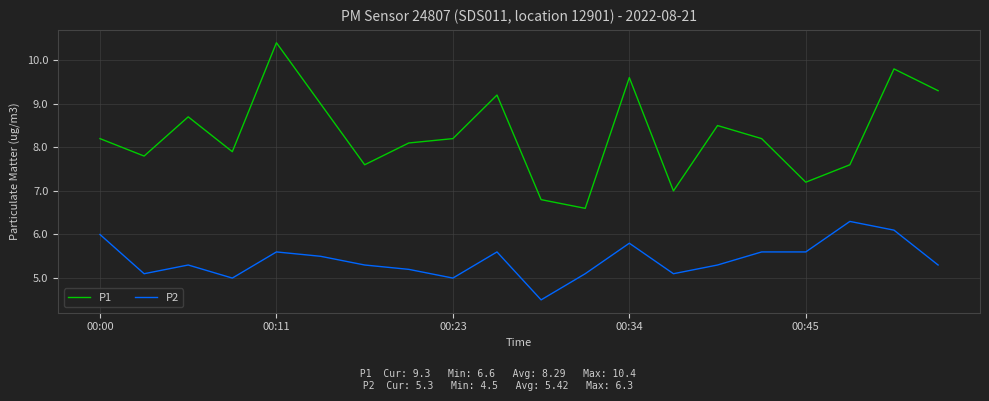

True or false: P1 and P2 intersect in this chart.

False